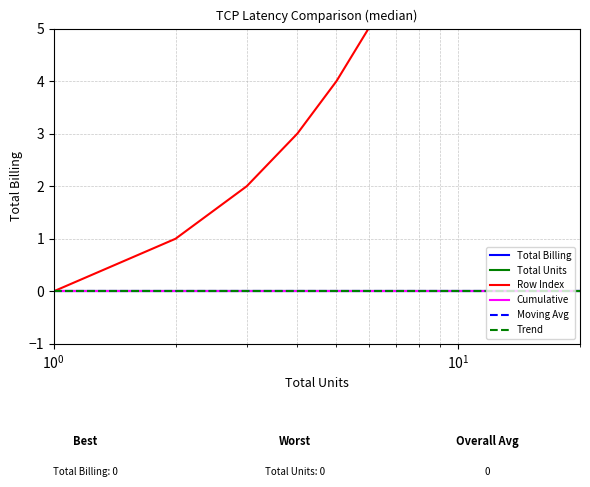

Which series has the largest total across all categories?

Row Index